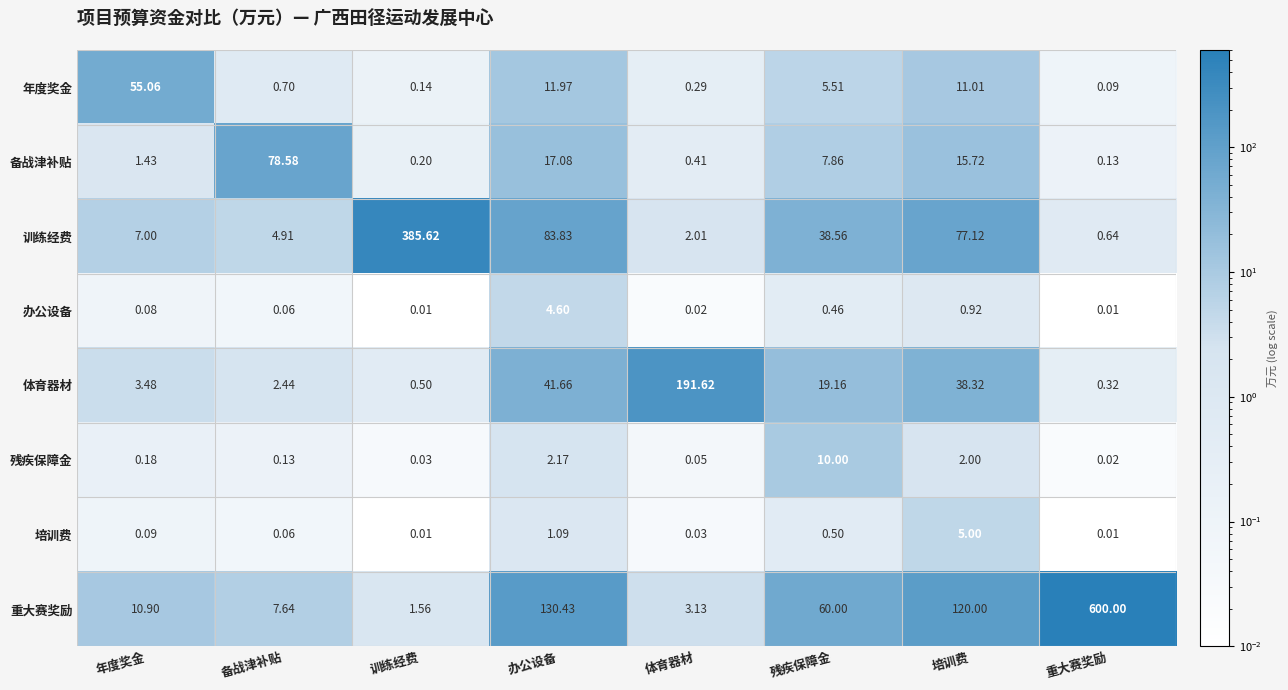

Where does the 备战津补贴 series first go above 7?

备战津补贴